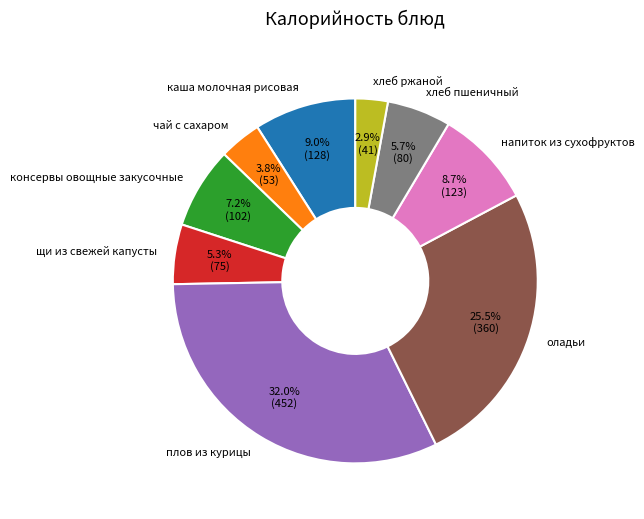

Which category has the biggest portion of the pie?

плов из курицы